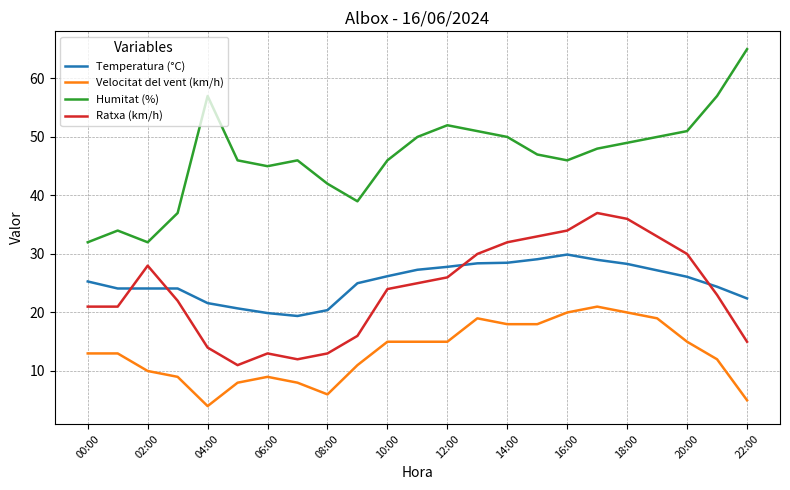

Which series has the largest range (max minus min)?

Humitat (%)